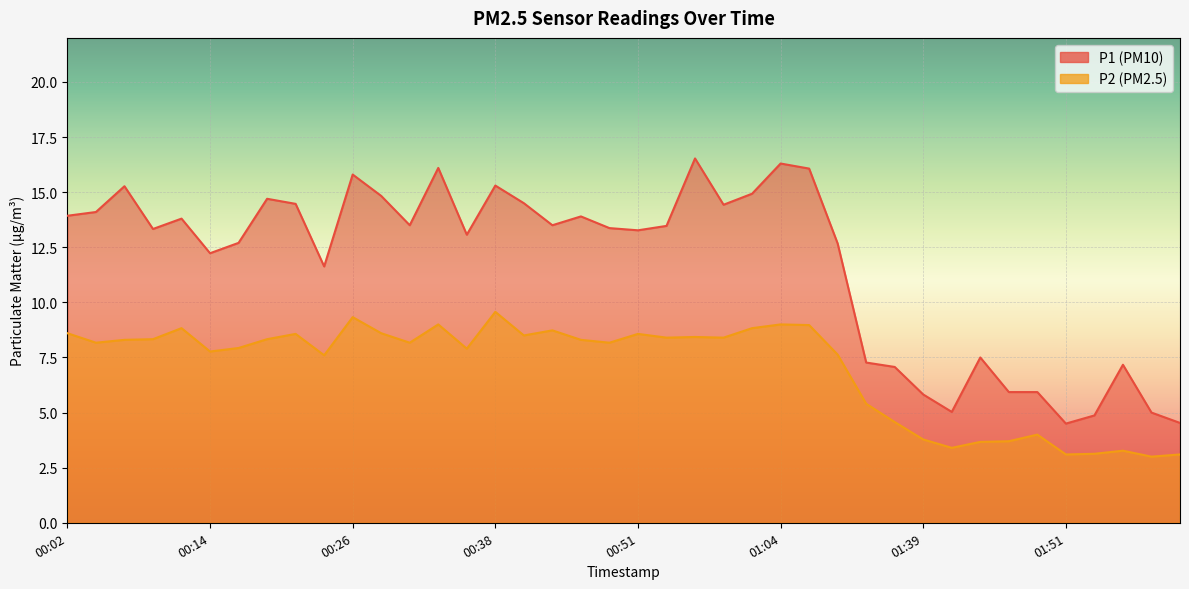

Reading left to right, what are all the values shown in this chart?

P1: 00:02=13.9	00:04=14.1	00:07=15.3	00:09=13.3	00:12=13.8	00:14=12.2	00:16=12.7	00:19=14.7	00:21=14.5	00:24=11.6	00:26=15.8	00:29=14.8	00:31=13.5	00:34=16.1	00:36=13.1	00:38=15.3	00:41=14.5	00:43=13.5	00:46=13.9	00:48=13.4	00:51=13.3	00:53=13.5	00:56=16.5	00:58=14.4	01:01=14.9	01:04=16.3	01:11=16.1	01:25=12.7	01:31=7.3	01:36=7.1	01:39=5.8	01:41=5.0	01:44=7.5	01:46=5.9	01:49=5.9	01:51=4.5	01:54=4.9	01:56=7.2	01:59=5.0	02:01=4.5
P2: 00:02=8.6	00:04=8.2	00:07=8.3	00:09=8.3	00:12=8.8	00:14=7.8	00:16=7.9	00:19=8.3	00:21=8.6	00:24=7.6	00:26=9.3	00:29=8.6	00:31=8.2	00:34=9.0	00:36=7.9	00:38=9.6	00:41=8.5	00:43=8.7	00:46=8.3	00:48=8.2	00:51=8.6	00:53=8.4	00:56=8.4	00:58=8.4	01:01=8.8	01:04=9.0	01:11=9.0	01:25=7.6	01:31=5.4	01:36=4.6	01:39=3.8	01:41=3.4	01:44=3.7	01:46=3.7	01:49=4.0	01:51=3.1	01:54=3.1	01:56=3.3	01:59=3.0	02:01=3.1